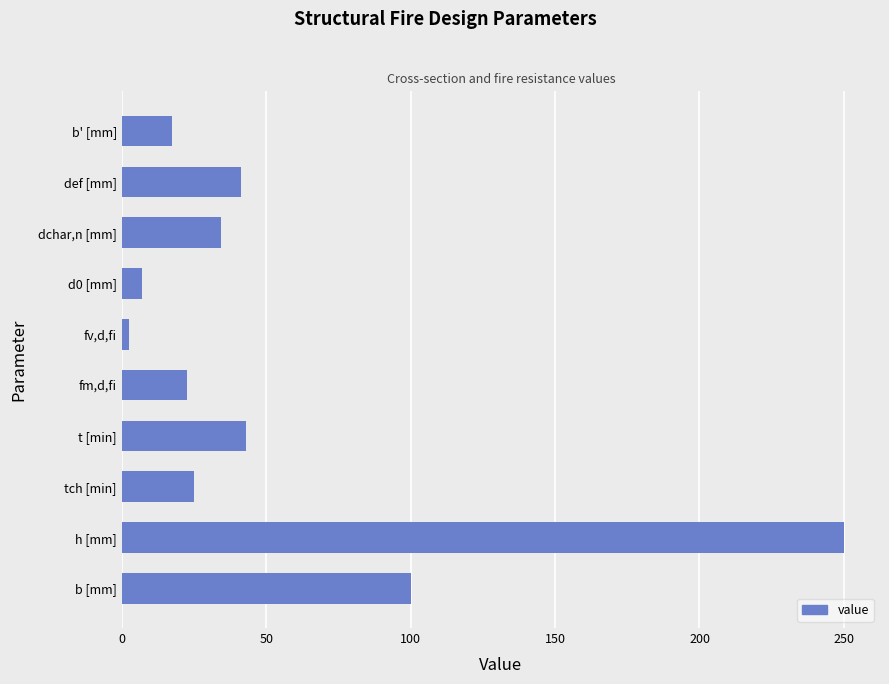

Which category has the highest value across all series?

h [mm]